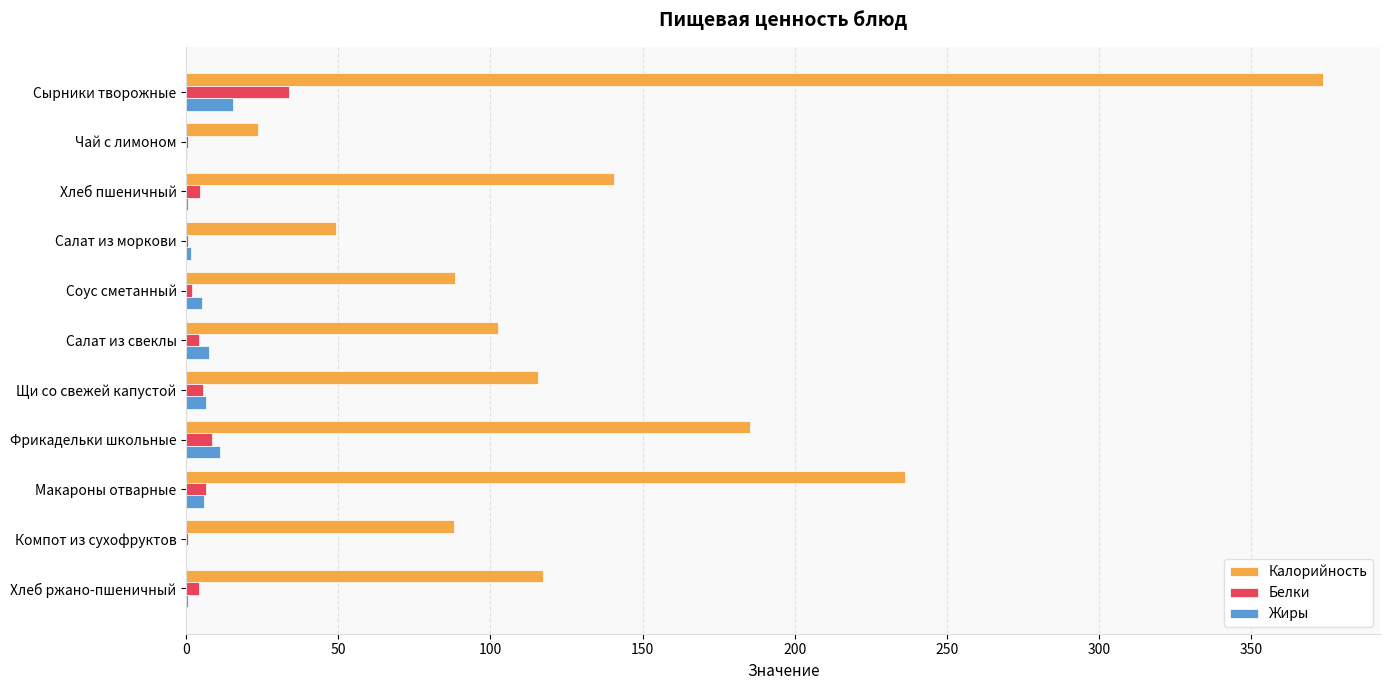

At which category does the chart reach its peak across all series?

Сырники творожные